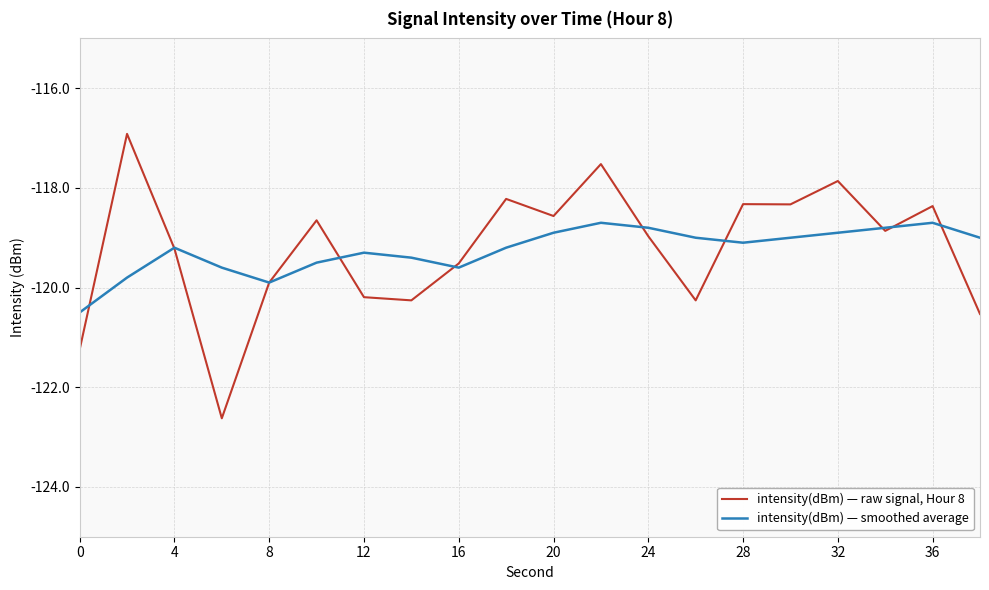

What is the maximum value shown in the chart?

-116.9